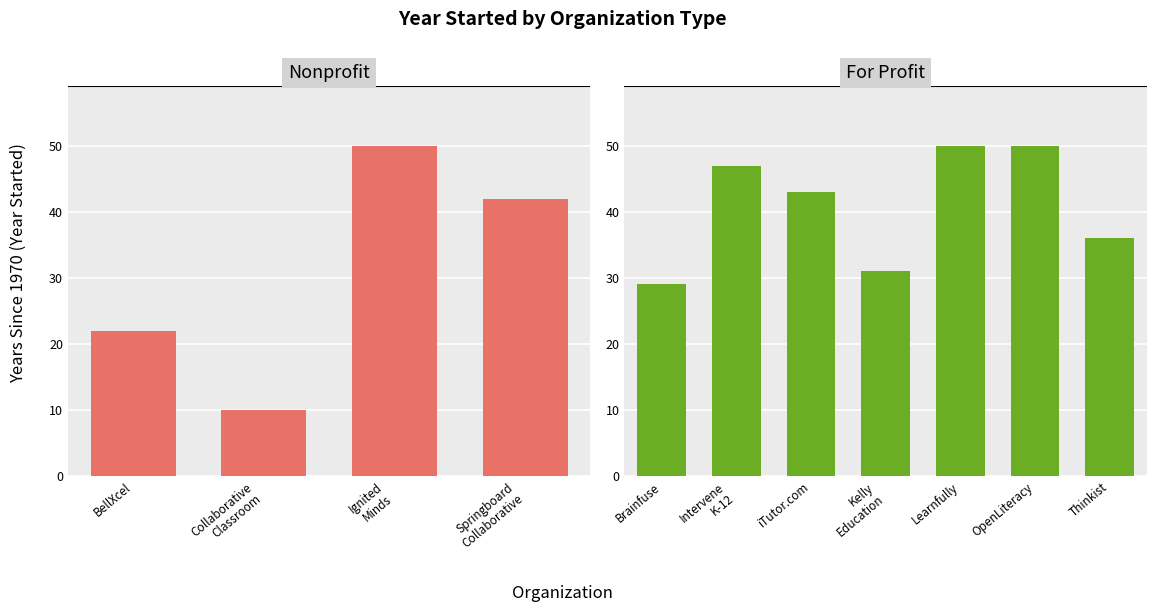

The chart shows a value of 2020 at 7. True or false?

True